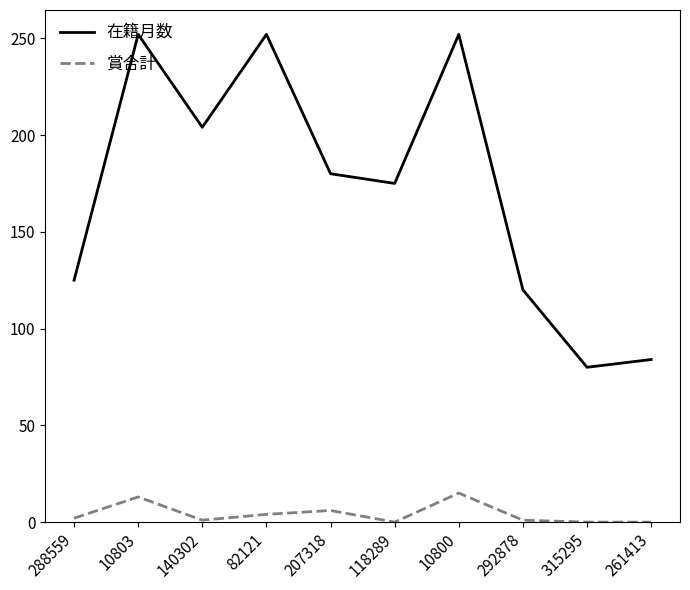

What is the difference between the second highest and minimum values in the 在籍月数 series?

172